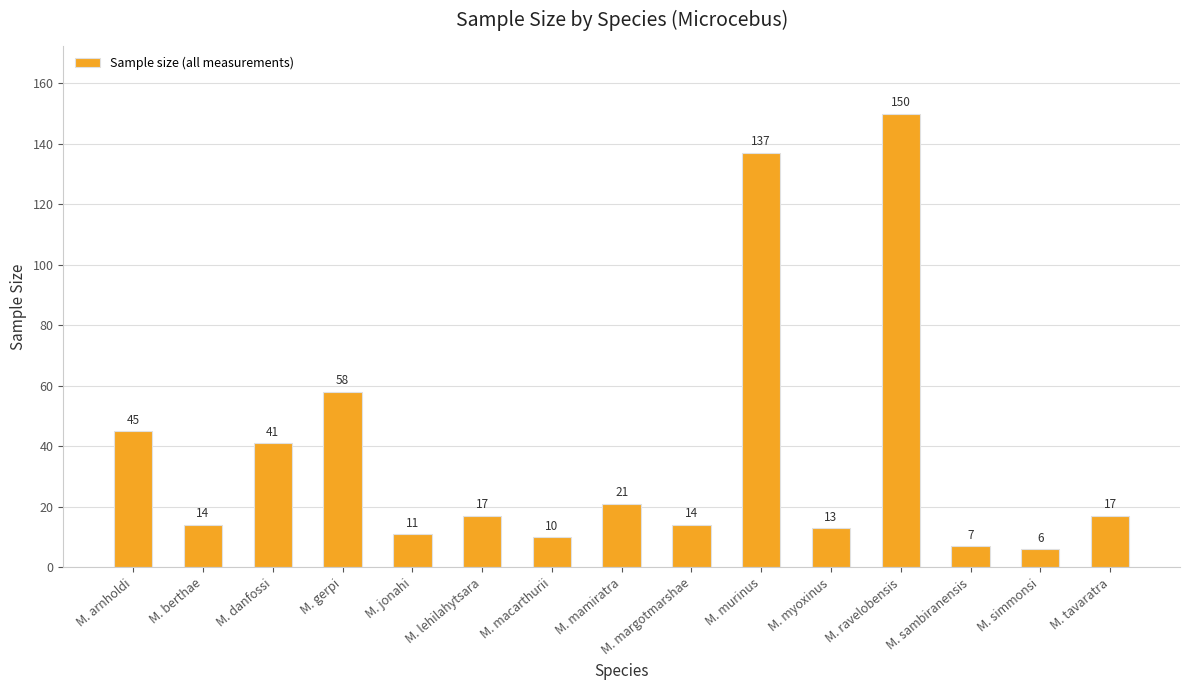

Reading left to right, what are all the values shown in this chart?

M. arnholdi=45	M. berthae=14	M. danfossi=41	M. gerpi=58	M. jonahi=11	M. lehilahytsara=17	M. macarthurii=10	M. mamiratra=21	M. margotmarshae=14	M. murinus=137	M. myoxinus=13	M. ravelobensis=150	M. sambiranensis=7	M. simmonsi=6	M. tavaratra=17